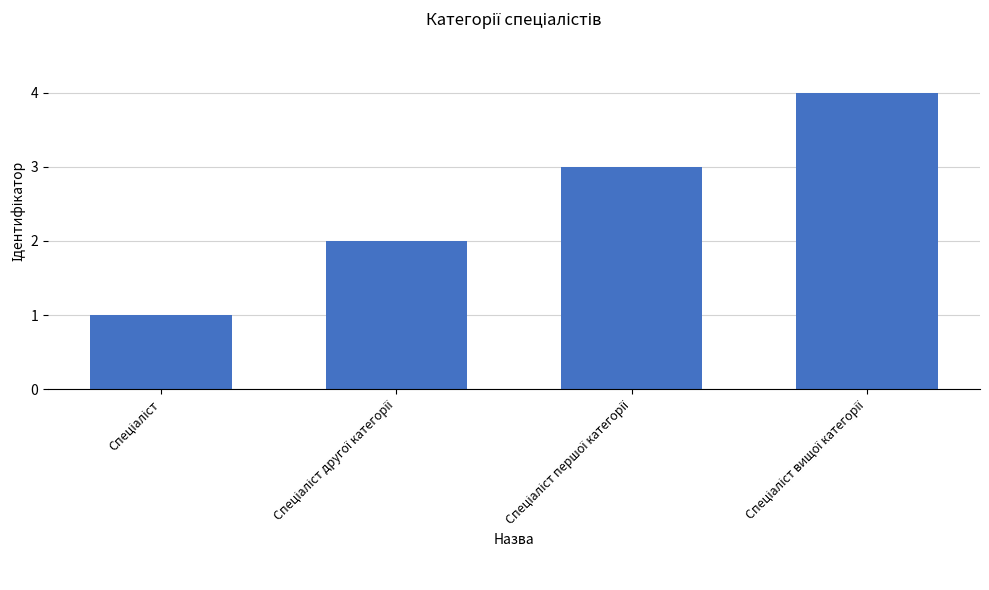

What is the greatest value displayed?

4